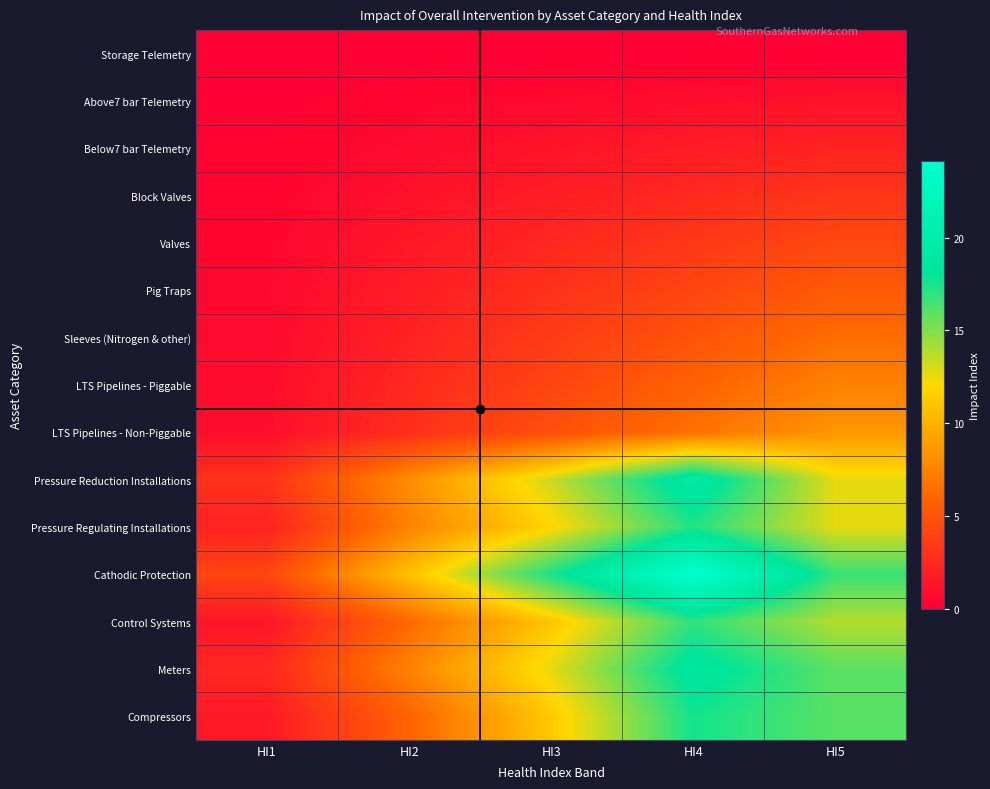

Reading right to left, transcribe all the data shown in this chart.

Storage Telemetry: HI5=0.0	HI4=0.0	HI3=0.0	HI2=0.0	HI1=0.0
Above7 bar Telemetry: HI5=1.1	HI4=0.8	HI3=0.6	HI2=0.3	HI1=0.1
Below7 bar Telemetry: HI5=2.1	HI4=1.7	HI3=1.2	HI2=0.7	HI1=0.2
Block Valves: HI5=3.2	HI4=2.5	HI3=1.8	HI2=1.0	HI1=0.3
Valves: HI5=4.3	HI4=3.3	HI3=2.4	HI2=1.4	HI1=0.4
Pig Traps: HI5=5.4	HI4=4.2	HI3=2.9	HI2=1.7	HI1=0.5
Sleeves (Nitrogen & other): HI5=6.4	HI4=5.0	HI3=3.5	HI2=2.1	HI1=0.6
LTS Pipelines - Piggable: HI5=7.5	HI4=5.8	HI3=4.1	HI2=2.4	HI1=0.8
LTS Pipelines - Non-Piggable: HI5=8.6	HI4=6.6	HI3=4.7	HI2=2.8	HI1=0.9
Pressure Reduction Installations: HI5=12.6	HI4=19.5	HI3=13.3	HI2=8.1	HI1=3.0
Pressure Regulating Installations: HI5=12.7	HI4=17.3	HI3=11.9	HI2=7.5	HI1=2.1
Cathodic Protection: HI5=16.8	HI4=24.1	HI3=17.5	HI2=10.8	HI1=4.2
Control Systems: HI5=13.9	HI4=17.0	HI3=11.1	HI2=6.2	HI1=1.3
Meters: HI5=15.9	HI4=18.8	HI3=12.7	HI2=7.5	HI1=2.4
Compressors: HI5=16.0	HI4=17.6	HI3=11.2	HI2=5.9	HI1=1.5